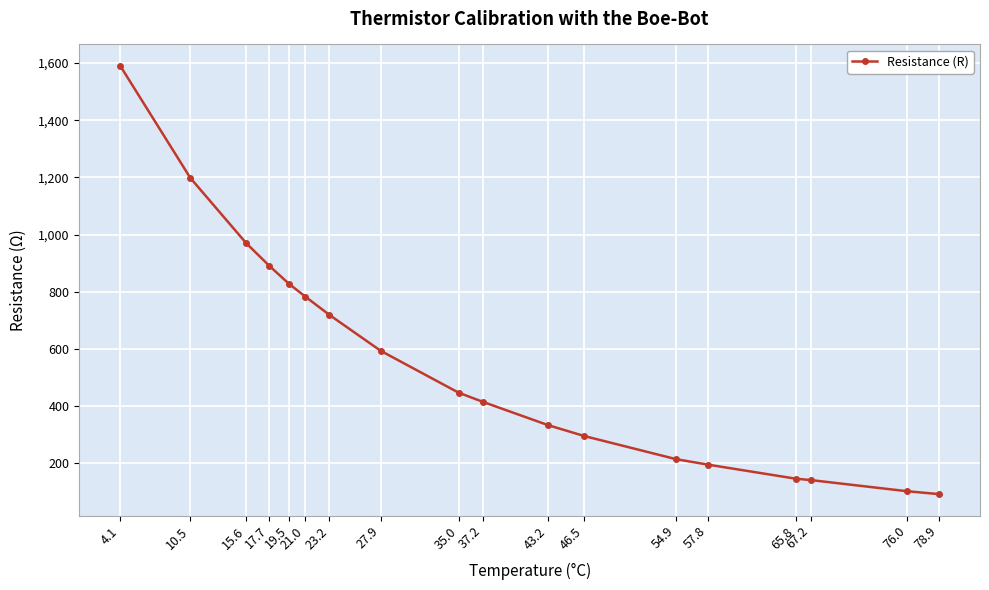

How many lines are shown in the chart?

1